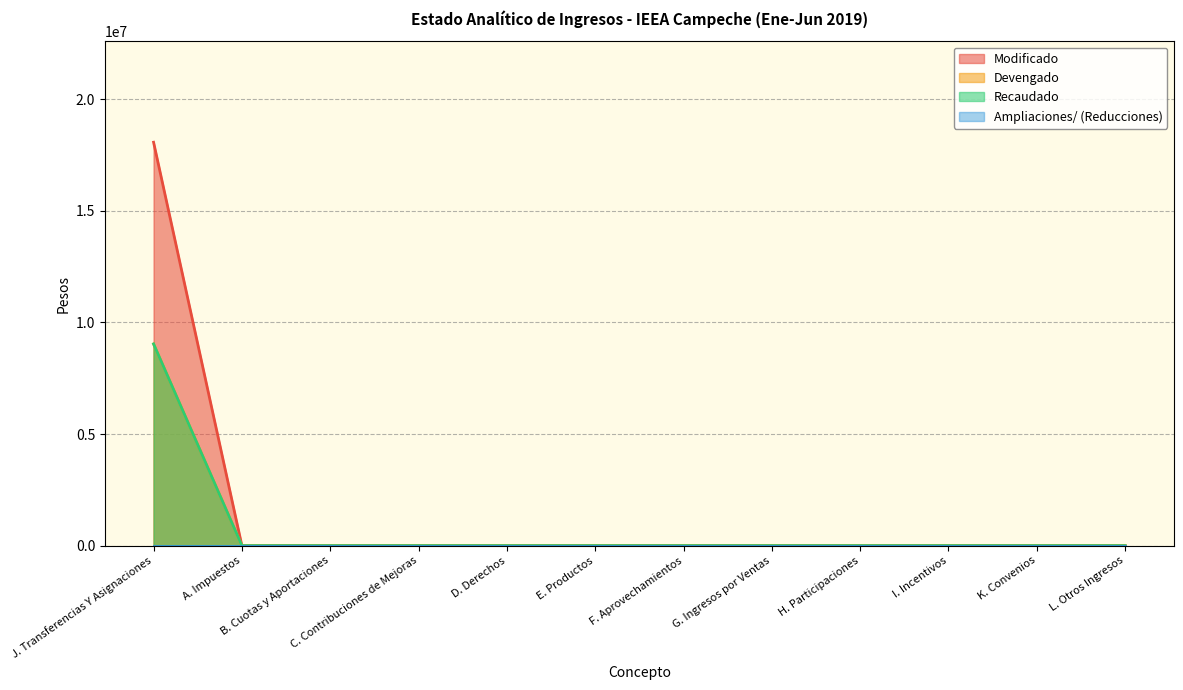

True or false: Modificado and Devengado cross at least once.

False